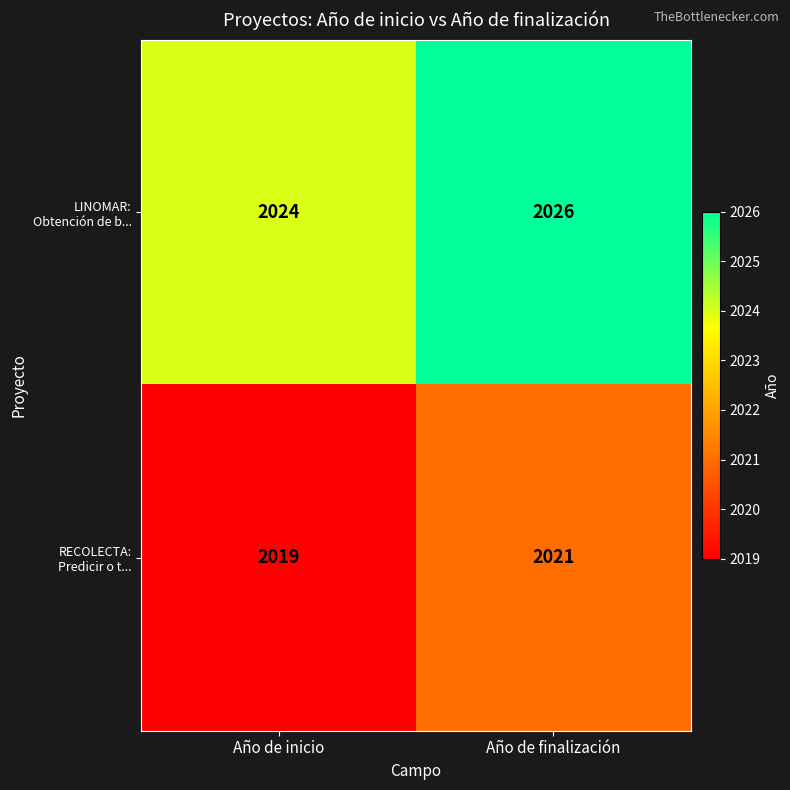

At which category is the sum across all series the highest?

Año de finalización